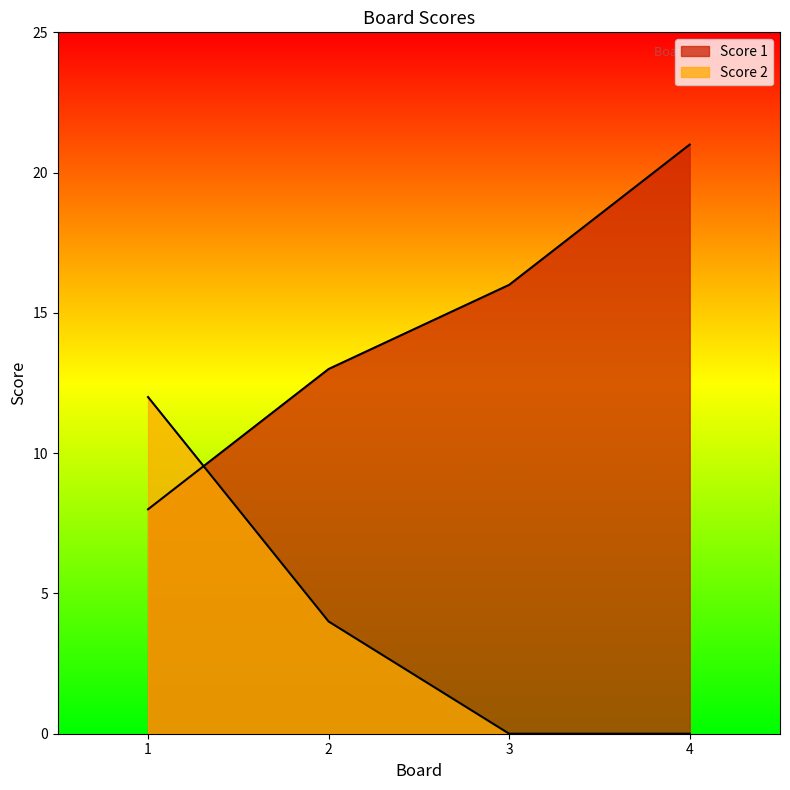

How many lines are shown in the chart?

2